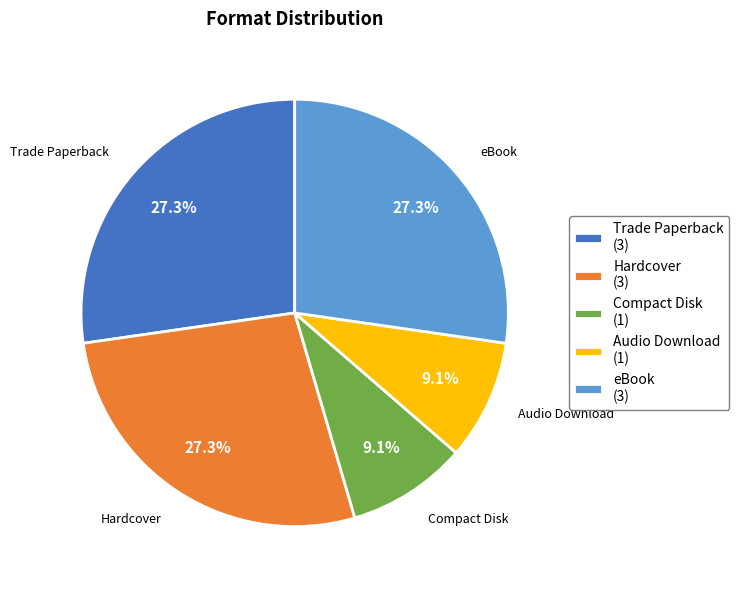

What is the ratio of the value at Audio Download (1) to the value at Hardcover (3)?

0.3